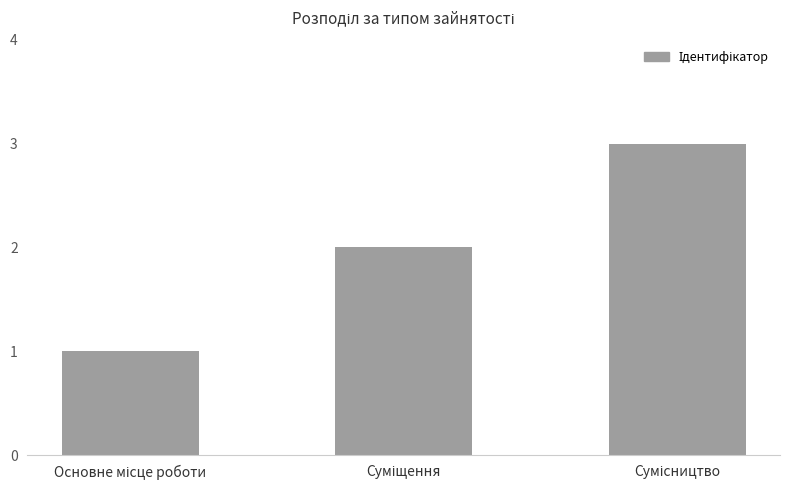

Are the bars horizontal?

No